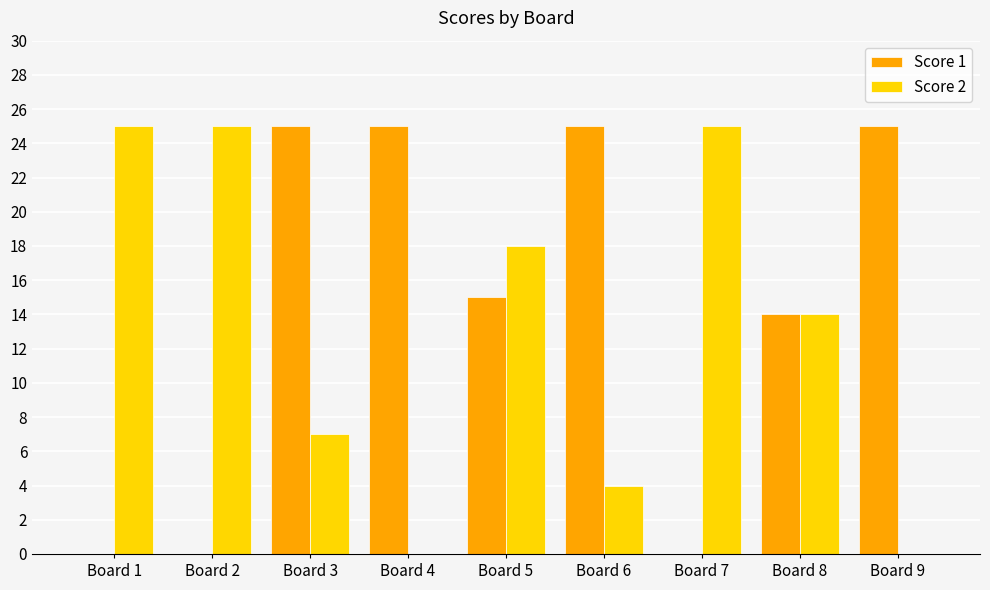

What is the difference between the Score 2 values at Board 2 and Board 8?

11